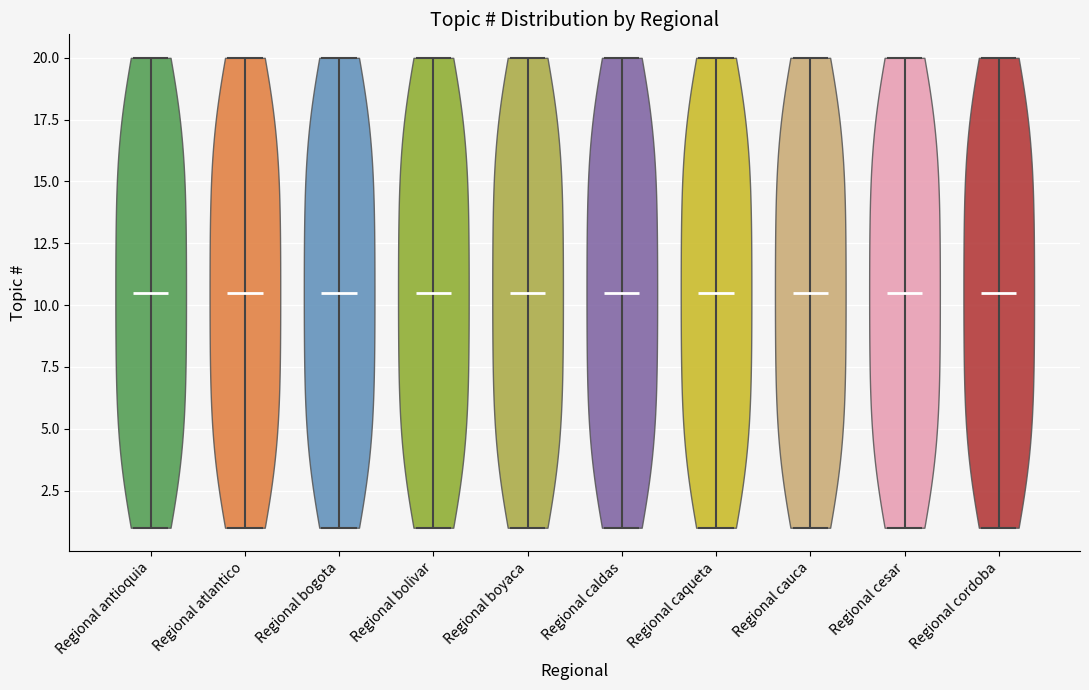

Reading left to right, read every violin against the y-axis: where its median line is, and the lowest and highest points it reaches. The values are not printed on the chart, so give them approximately, as read against the axis.

Regional antioquia: median line 10.5, lowest point 1.0, highest point 20.0
Regional atlantico: median line 10.5, lowest point 1.0, highest point 20.0
Regional bogota: median line 10.5, lowest point 1.0, highest point 20.0
Regional bolivar: median line 10.5, lowest point 1.0, highest point 20.0
Regional boyaca: median line 10.5, lowest point 1.0, highest point 20.0
Regional caldas: median line 10.5, lowest point 1.0, highest point 20.0
Regional caqueta: median line 10.5, lowest point 1.0, highest point 20.0
Regional cauca: median line 10.5, lowest point 1.0, highest point 20.0
Regional cesar: median line 10.5, lowest point 1.0, highest point 20.0
Regional cordoba: median line 10.5, lowest point 1.0, highest point 20.0